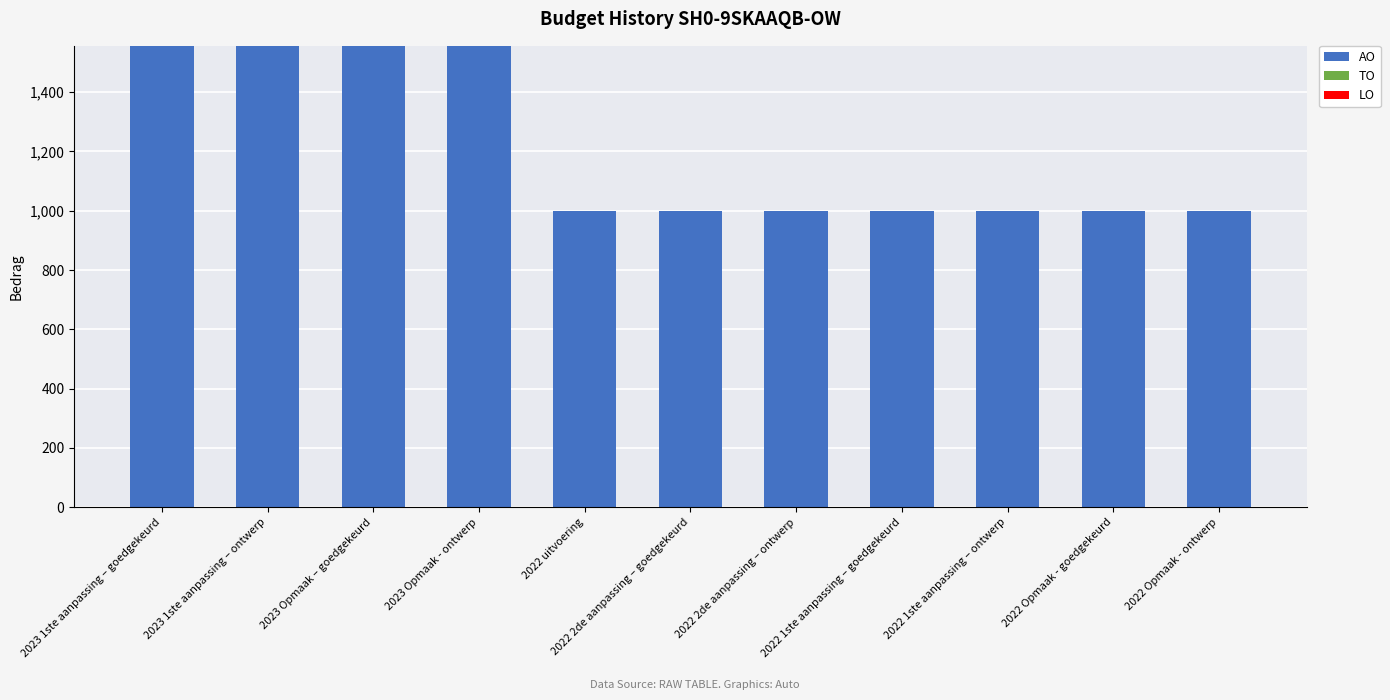

What is the label of the 1st bar from the left?

2023 1ste aanpassing – goedgekeurd